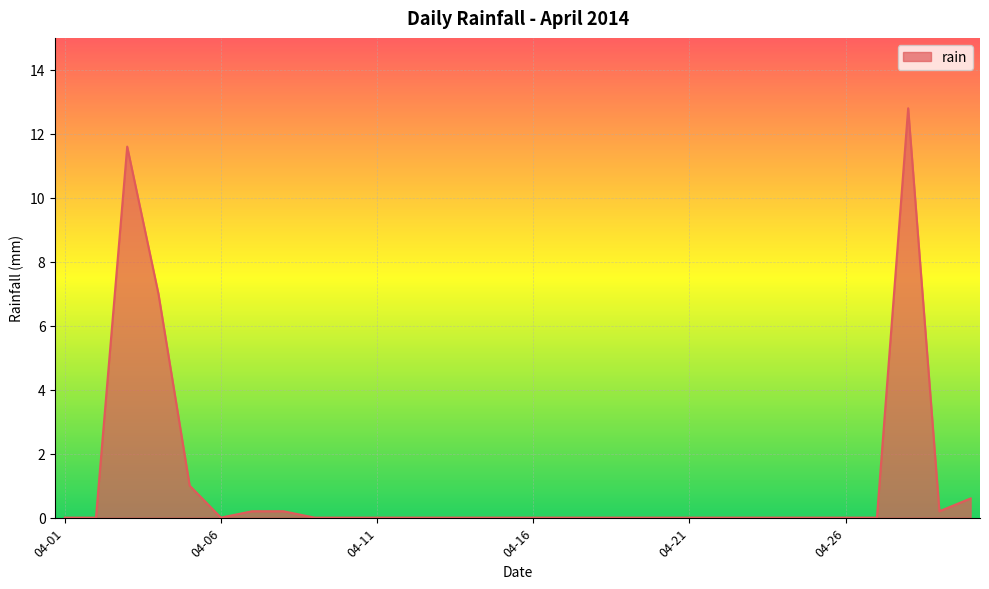

What is the maximum value shown in the chart?

12.8